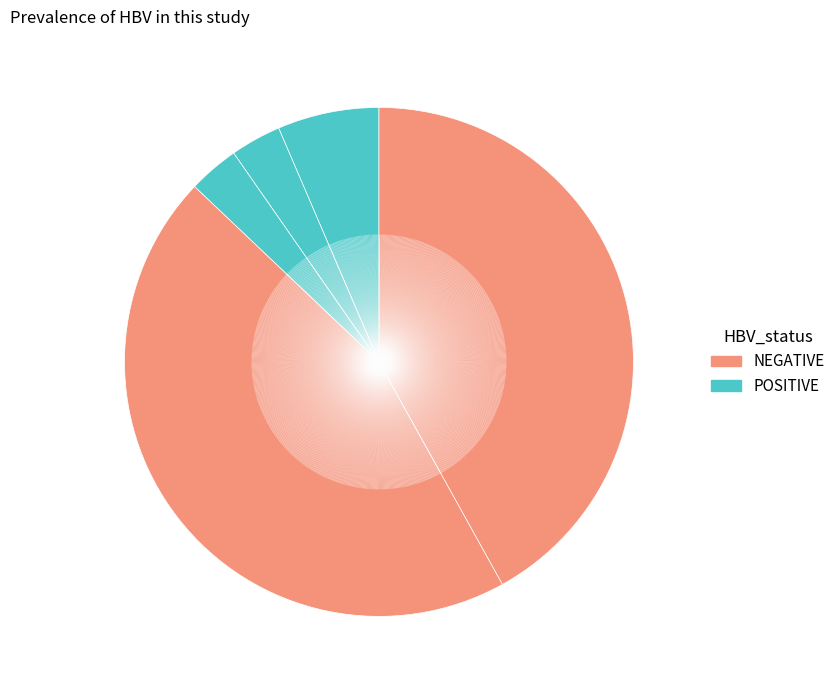

How many slices are in this pie chart?

5